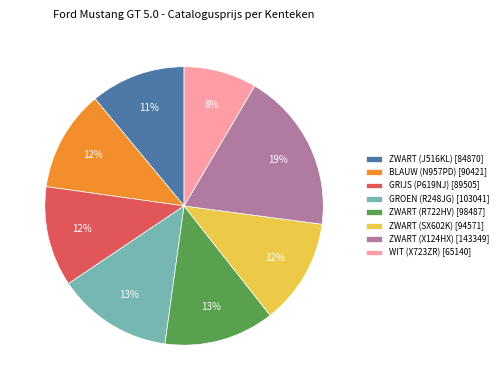

What percentage is the ZWART (X124HX) slice, to the nearest percent?

19%